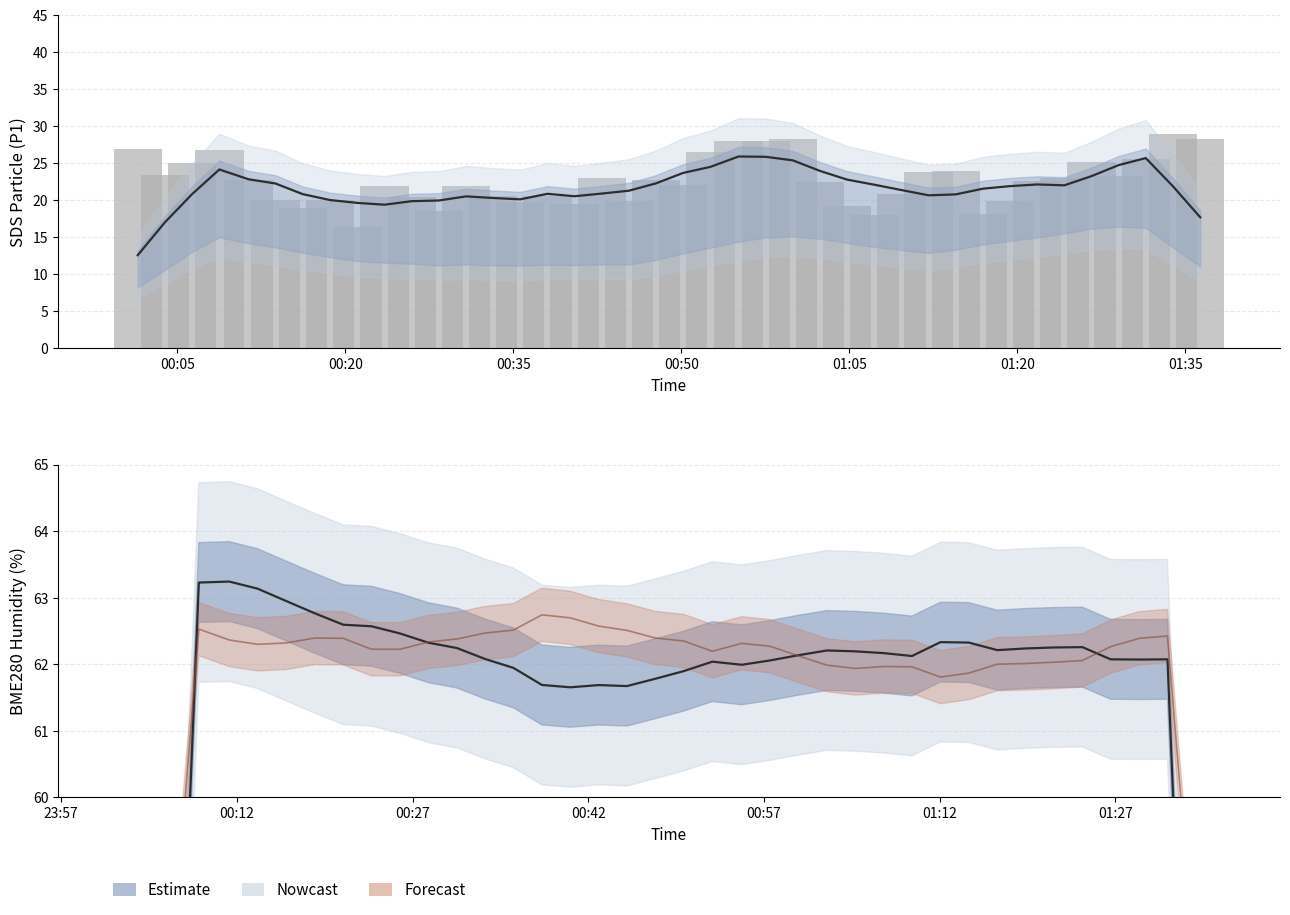

The chart shows a value of 19.0 at 01:35. True or false?

True